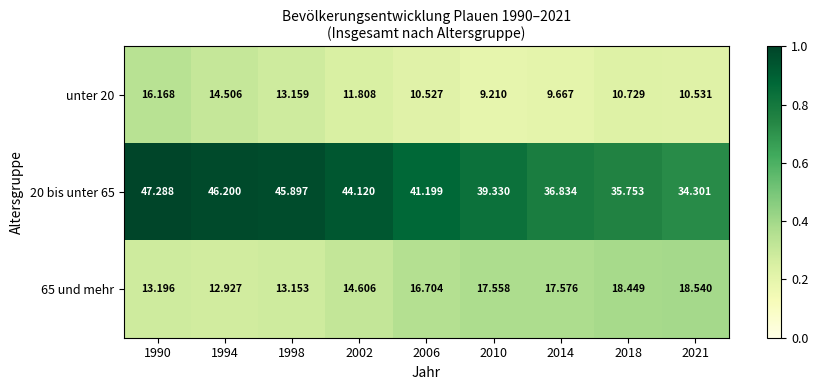

Is the value of 20 bis unter 65 at 2021 greater than the value of 65 und mehr at 2006?

Yes